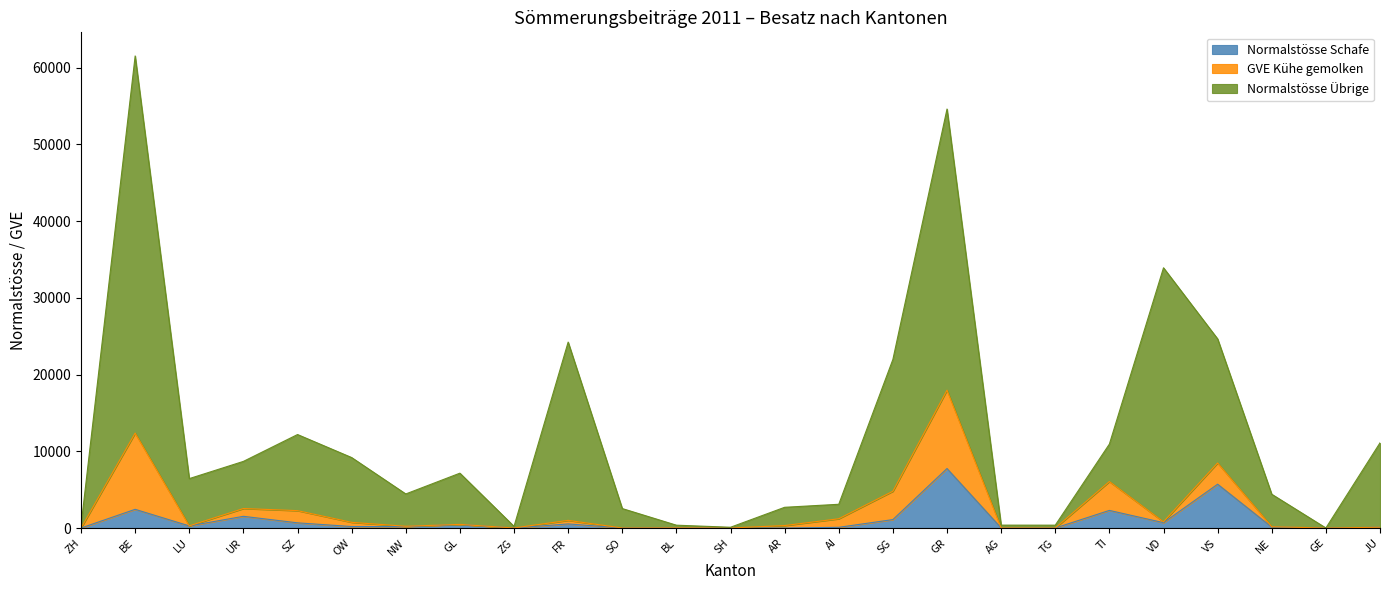

How many positive values does the Normalstösse Schafe series have?

19